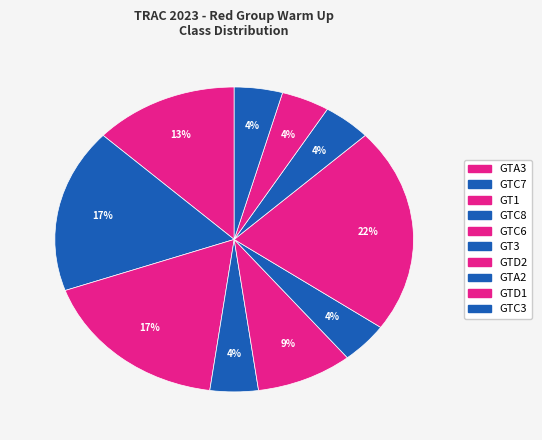

Do GT1 and GTD1 together represent more than half of the pie?

No